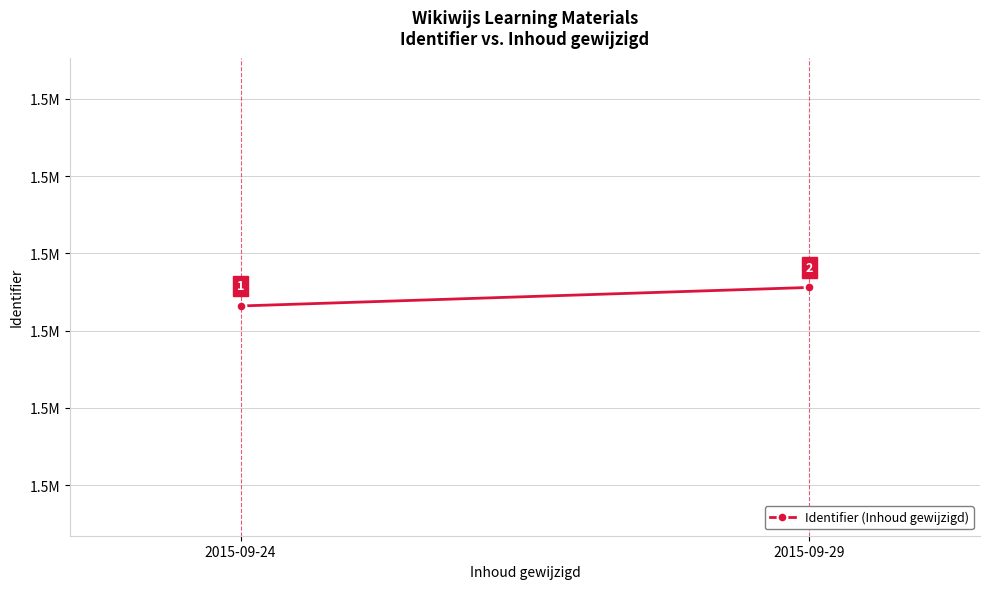

List the labels in order of value, largest first.

2015-09-29, 2015-09-24